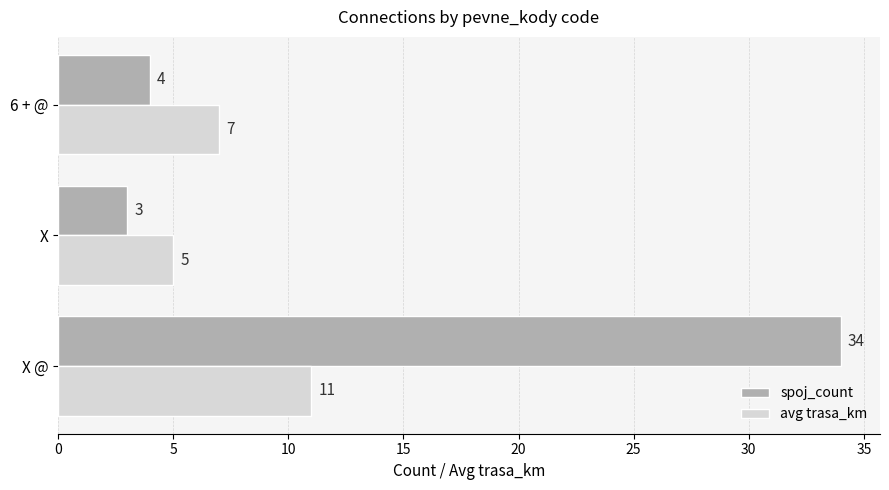

List the series in order of their overall mean, highest first.

spoj_count, avg trasa_km